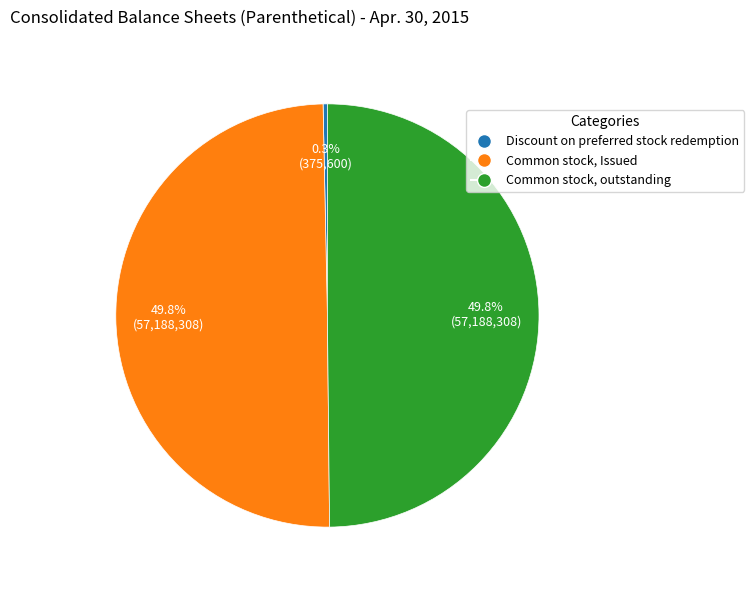

How many slices are in this pie chart?

3